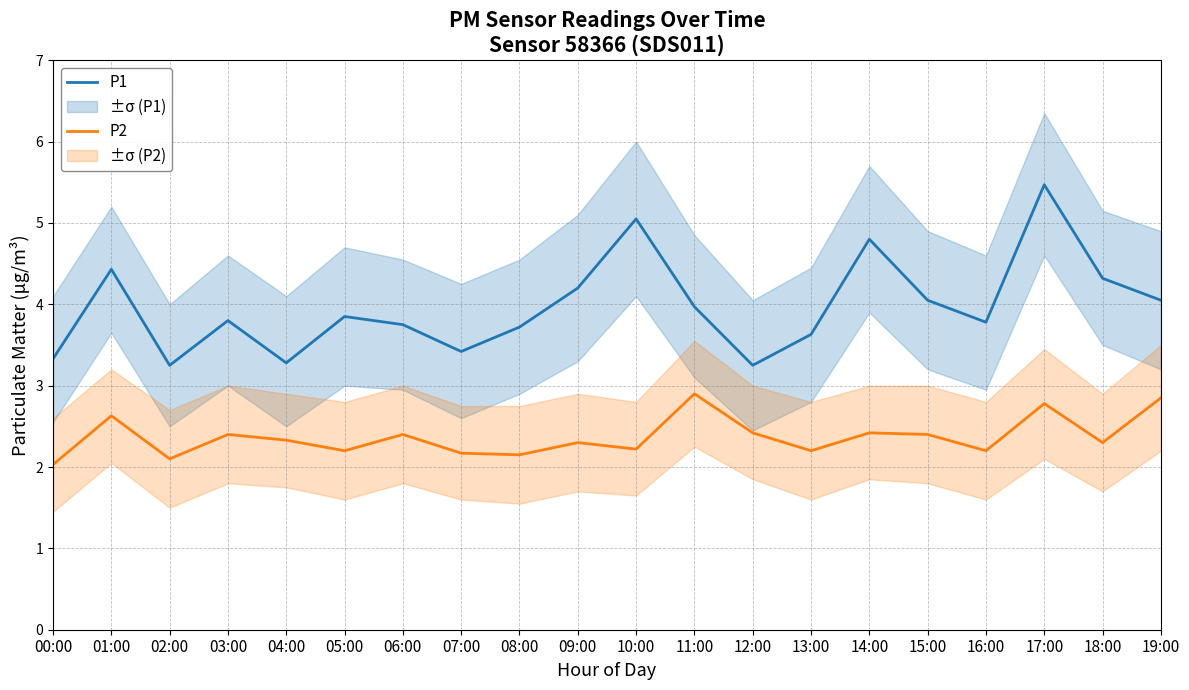

What is the sum of all P1 values?

79.4